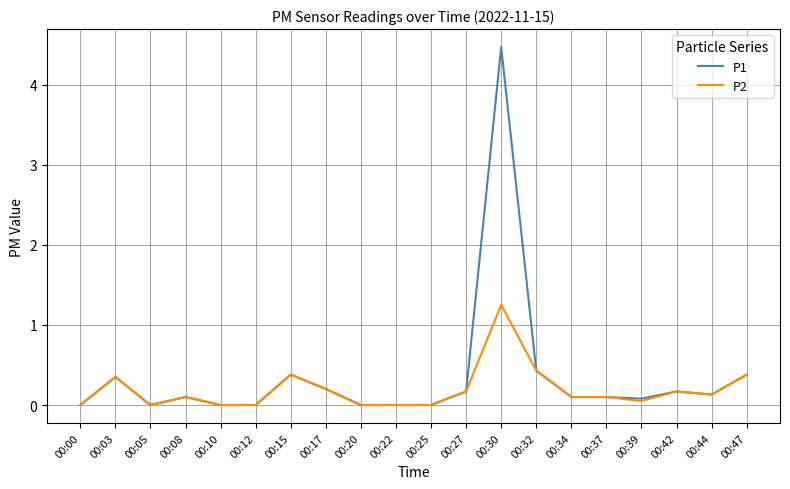

Is the value of P2 at 00:22 greater than the value of P1 at 00:17?

No